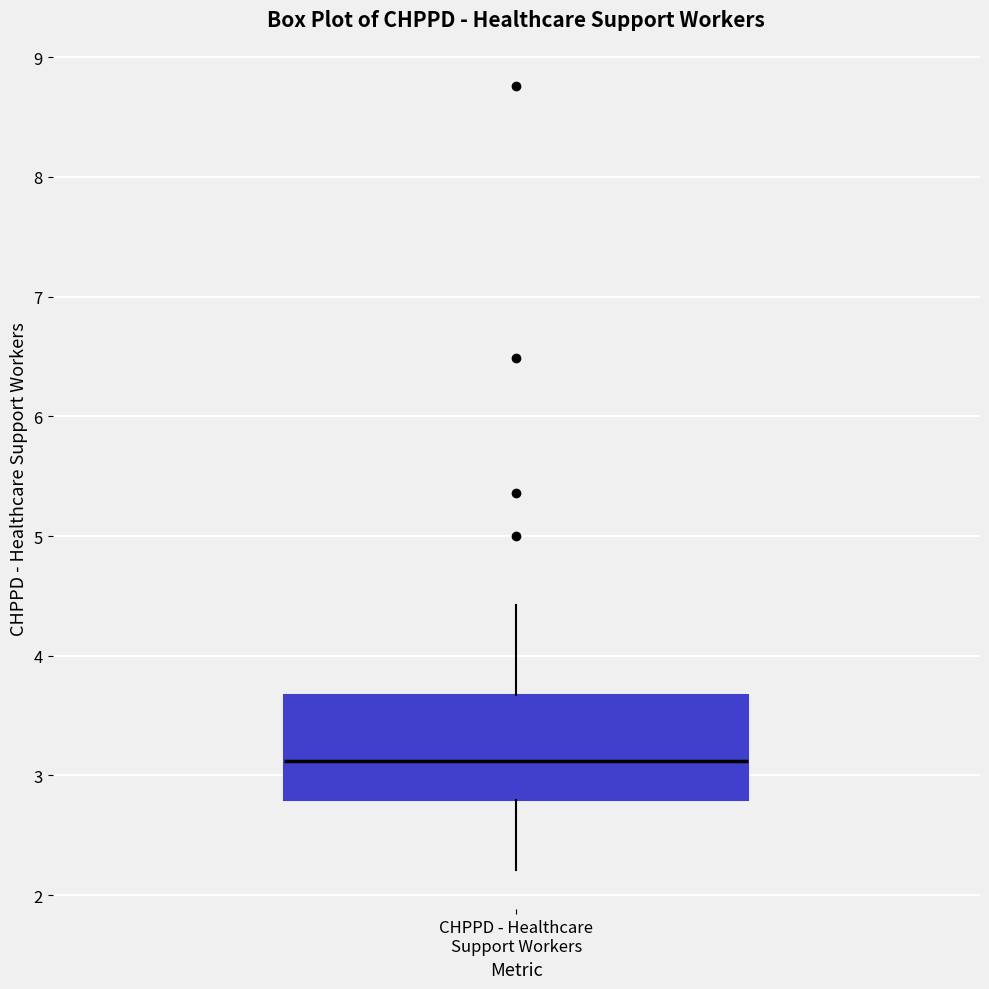

Read this box plot against the y-axis: the position of the median line, the range covered by the box, and the ends of both whiskers. The values are not printed on the chart, so give them approximately, as read against the axis.

median 3.1, box 2.8 to 3.7, whiskers 2.2 to 4.4